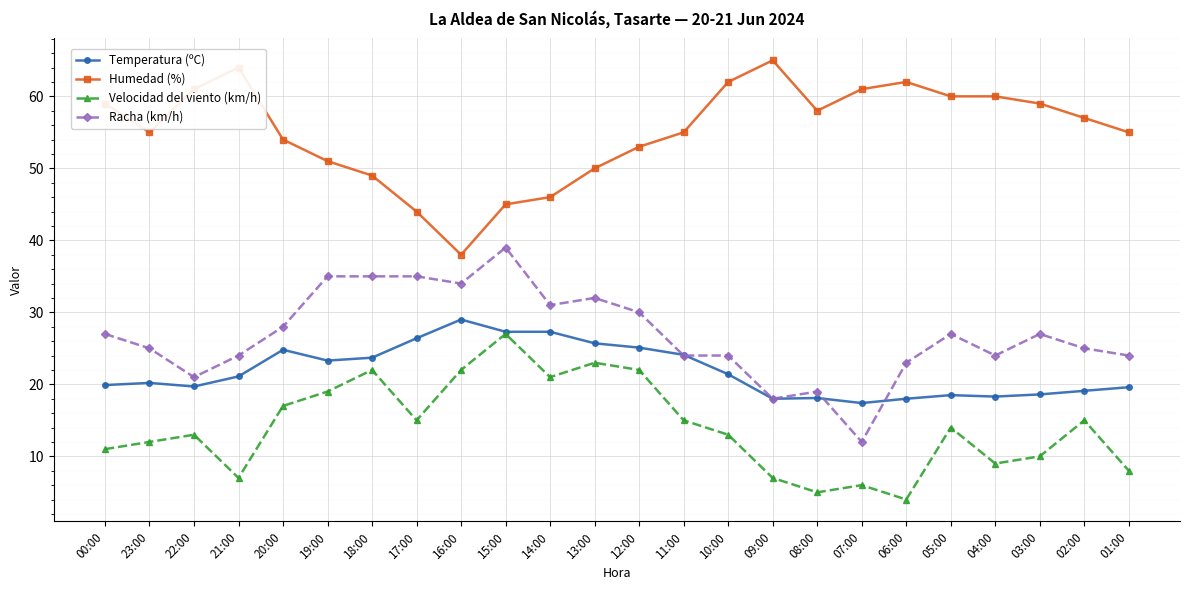

What is the approximate value of Racha (km/h) at 02:00?

25.0